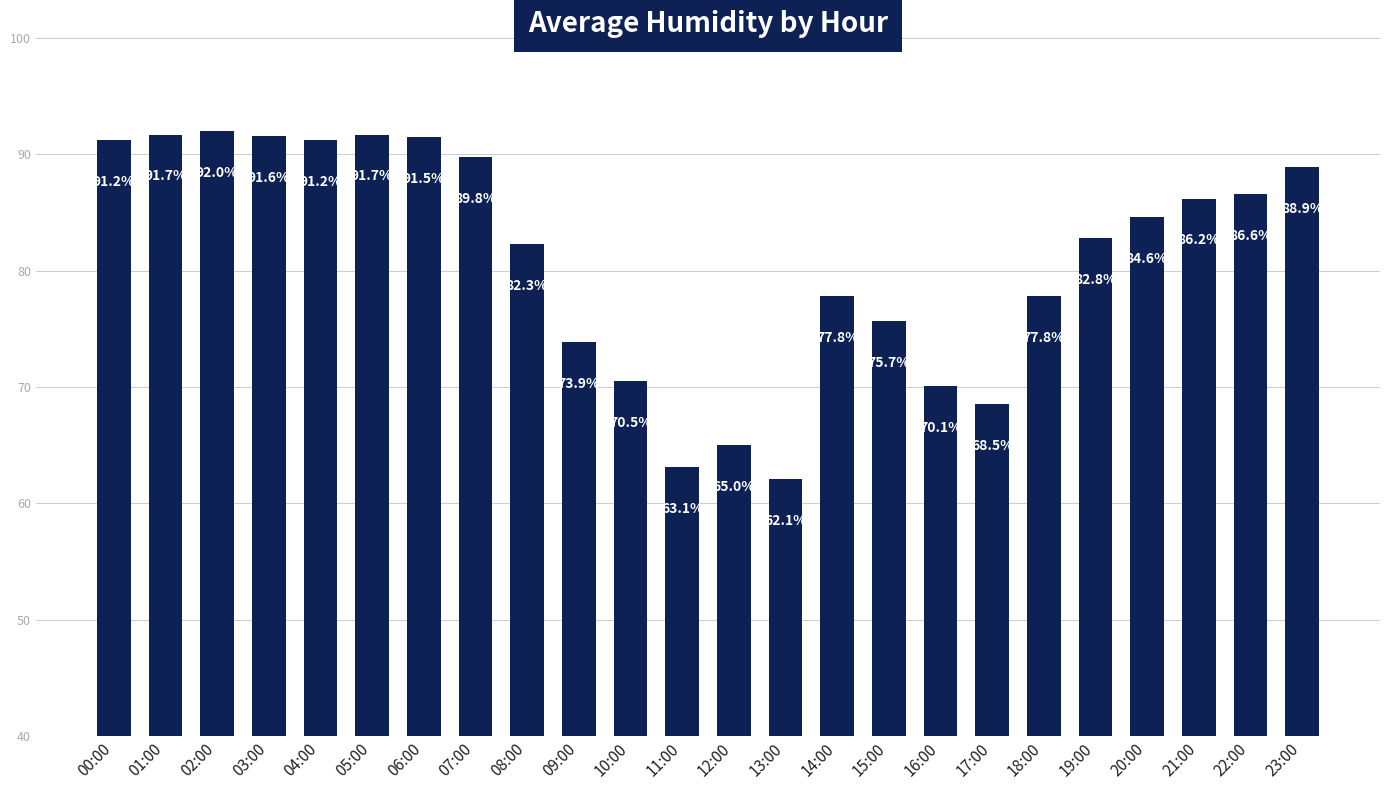

The chart shows a value of 131.0 at 19:00. True or false?

False